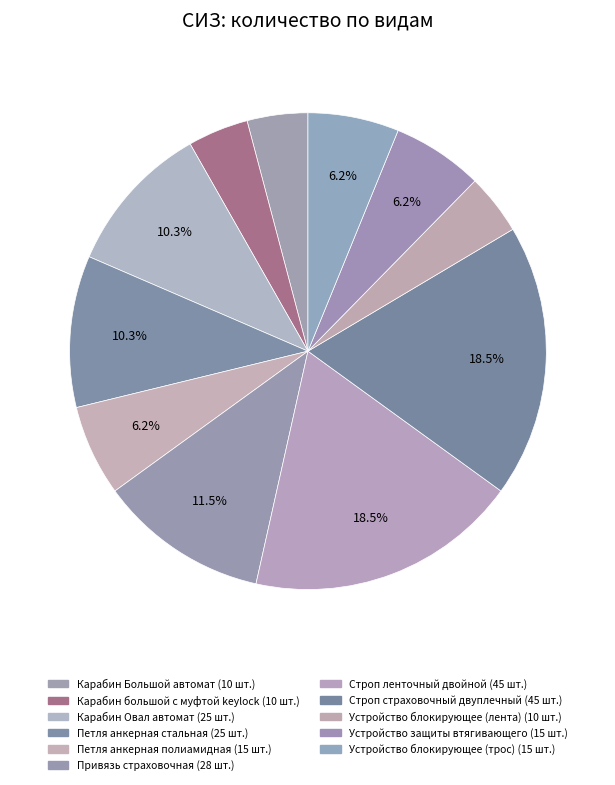

Is the sum of Петля анкерная полиамидная and Привязь страховочная greater than half?

No